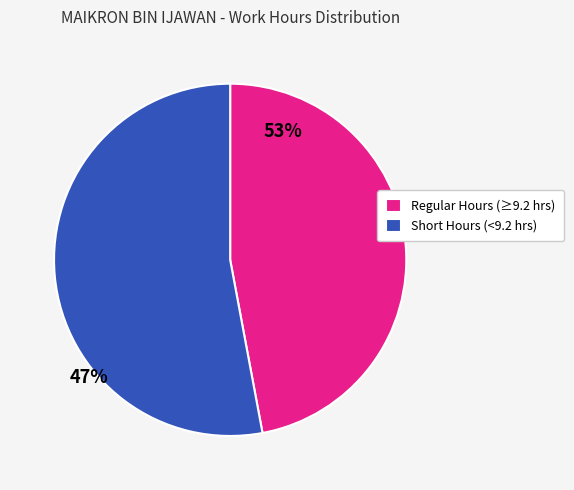

How many segments does this pie chart have?

2